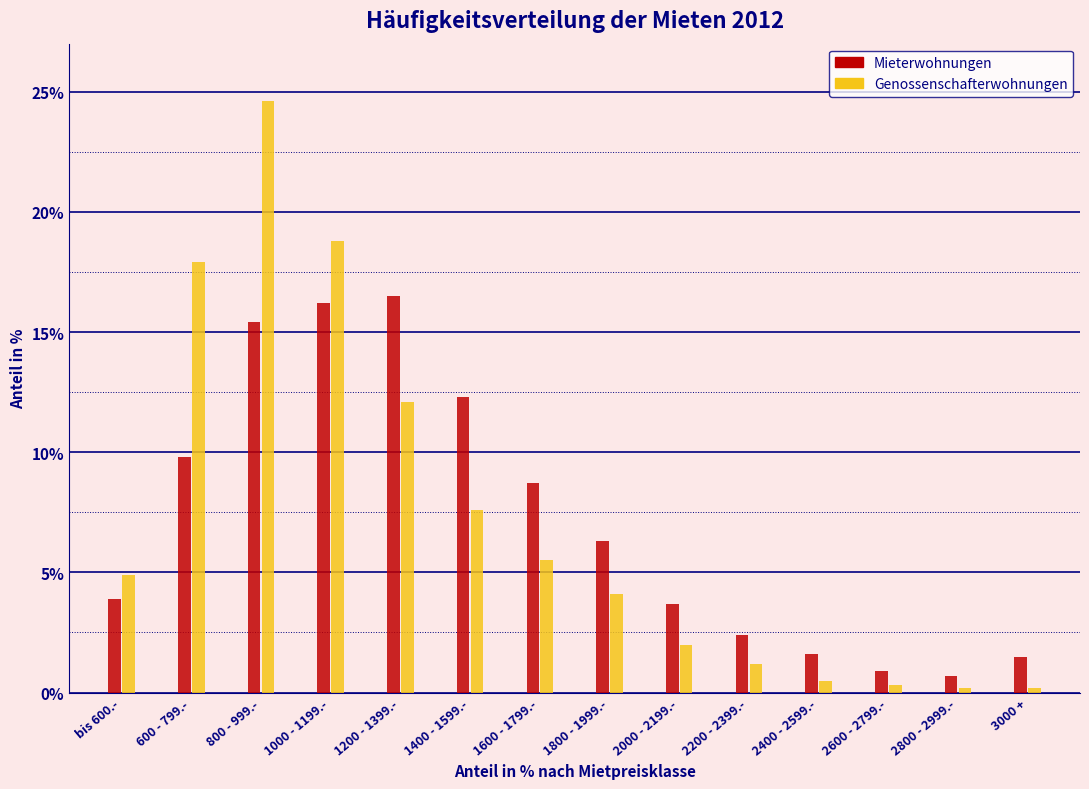

At 1000 - 1199.-, list the series in order from smallest to largest.

Mieterwohnungen, Genossenschafterwohnungen